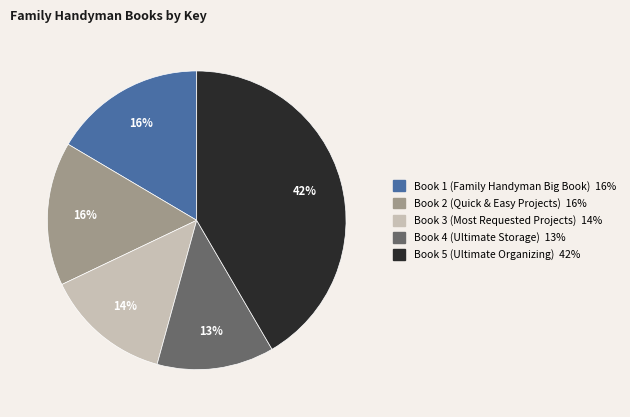

How many slices are in this pie chart?

5